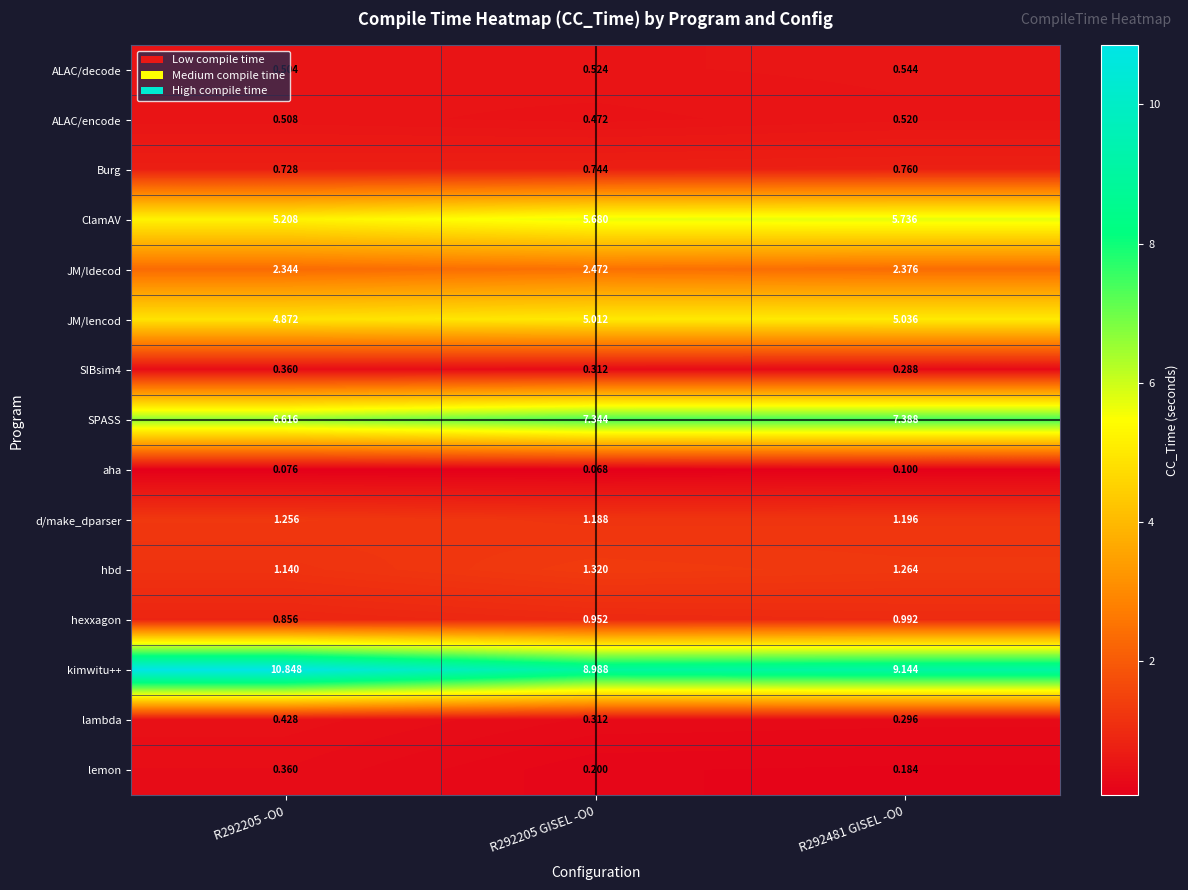

Count the number of data series in this chart.

15